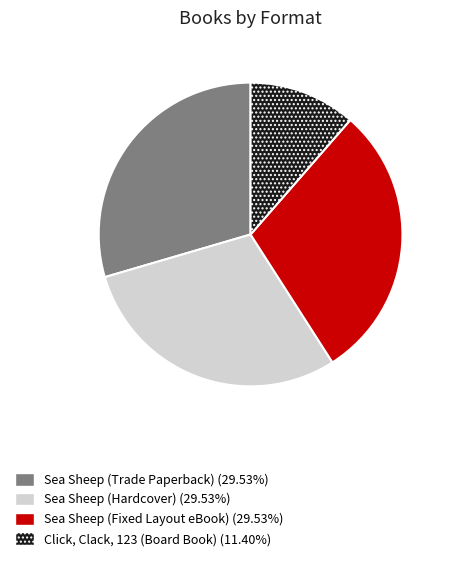

Do Sea Sheep (Trade Paperback) and Sea Sheep (Hardcover) together represent more than half of the pie?

Yes